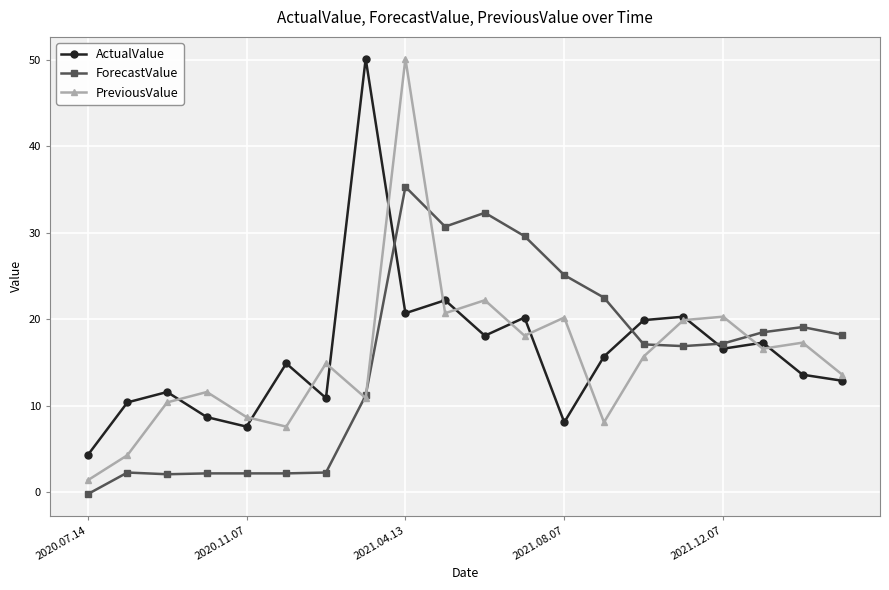

Which series has the widest spread of values?

PreviousValue